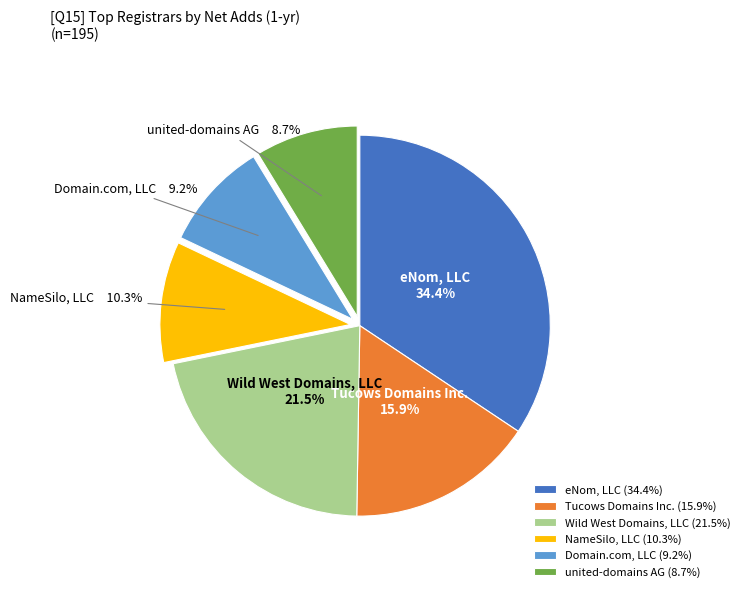

How many segments does this pie chart have?

6